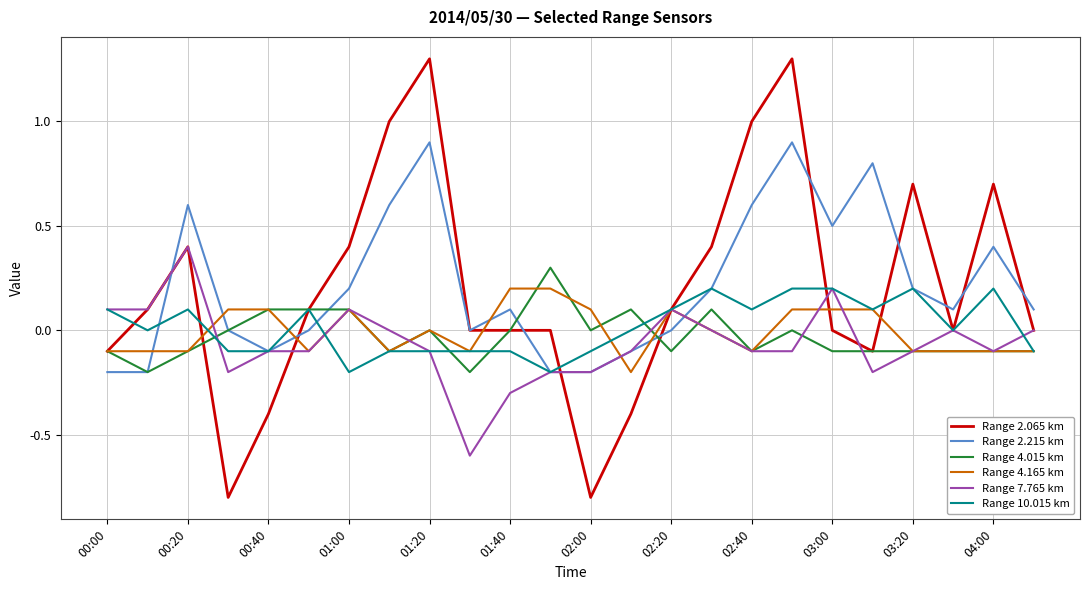

What is the smallest value displayed?

-0.8